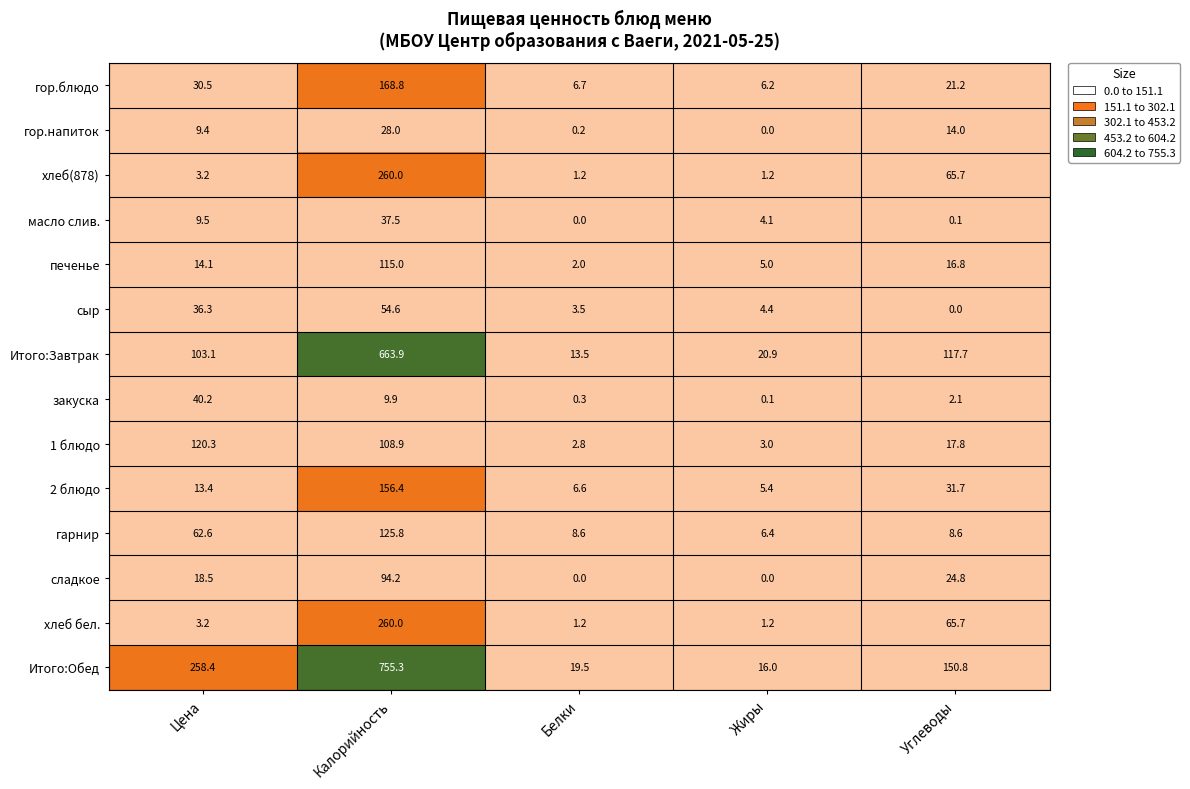

What is the difference between the 2 блюдо values at Цена and Углеводы?

18.3